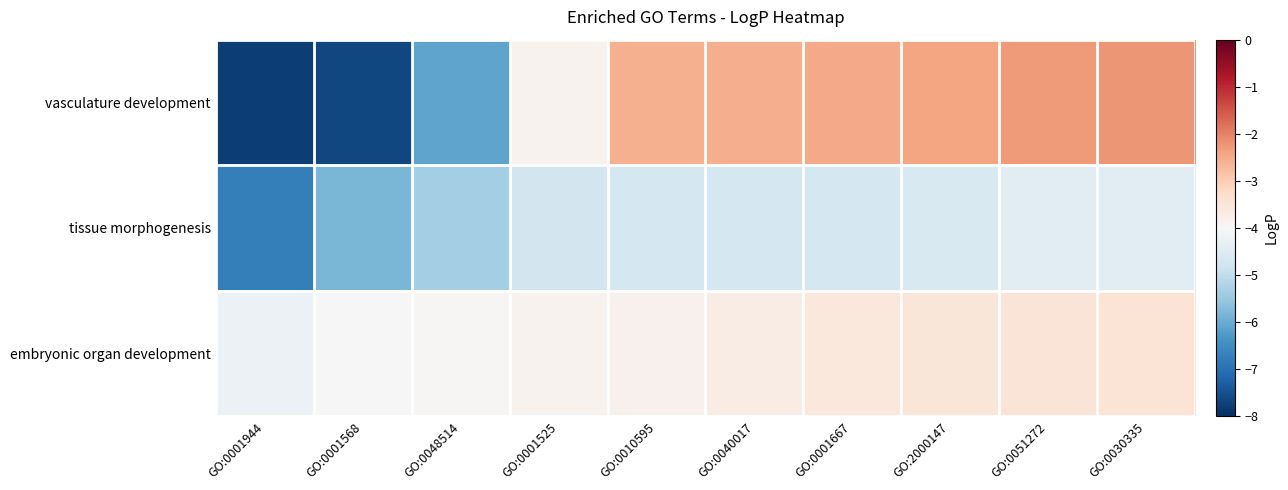

Which series has the widest spread of values?

vasculature development